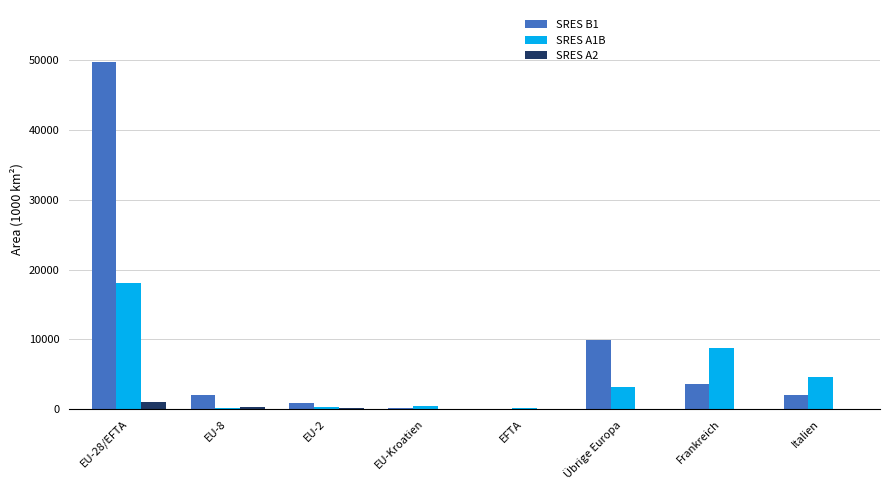

Is it true that SRES B1 equals 6212 at Übrige Europa?

False